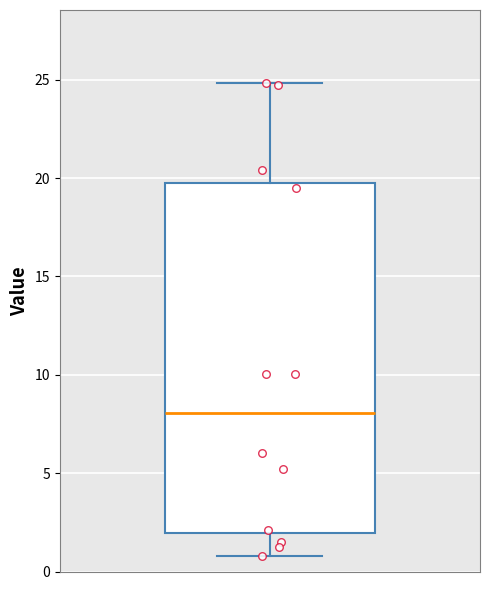

Where is the upper edge of the box on the y-axis? The values are not printed on the chart, so give them approximately, as read against the axis.

19.5